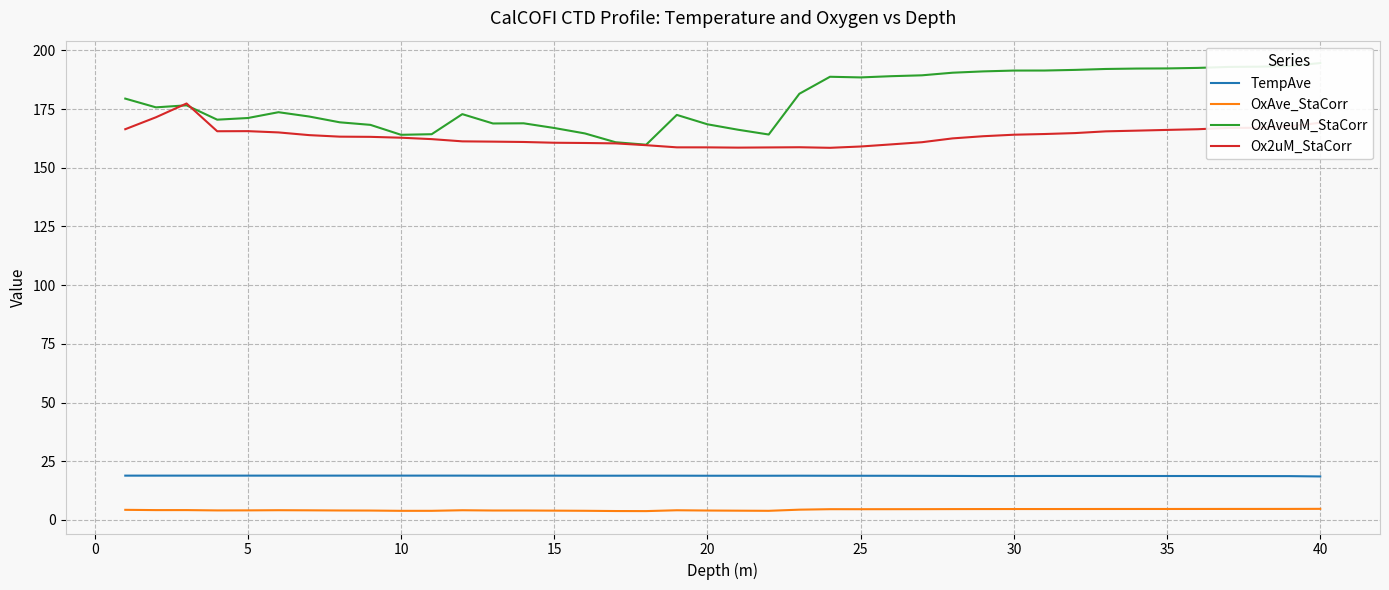

True or false: TempAve has a value of 18.8 at 25.

True